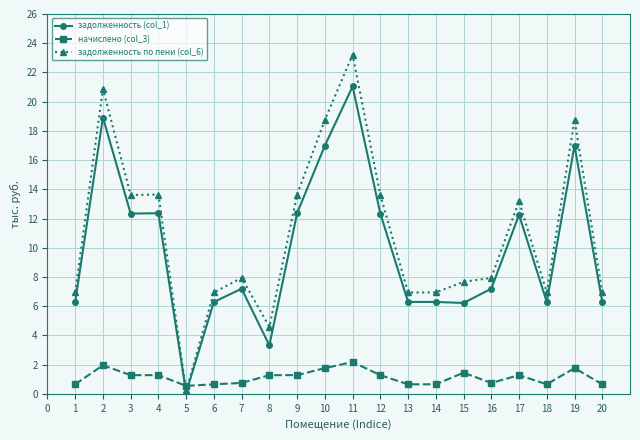

What is the sum of all задолженность (col_1) values?

197.3